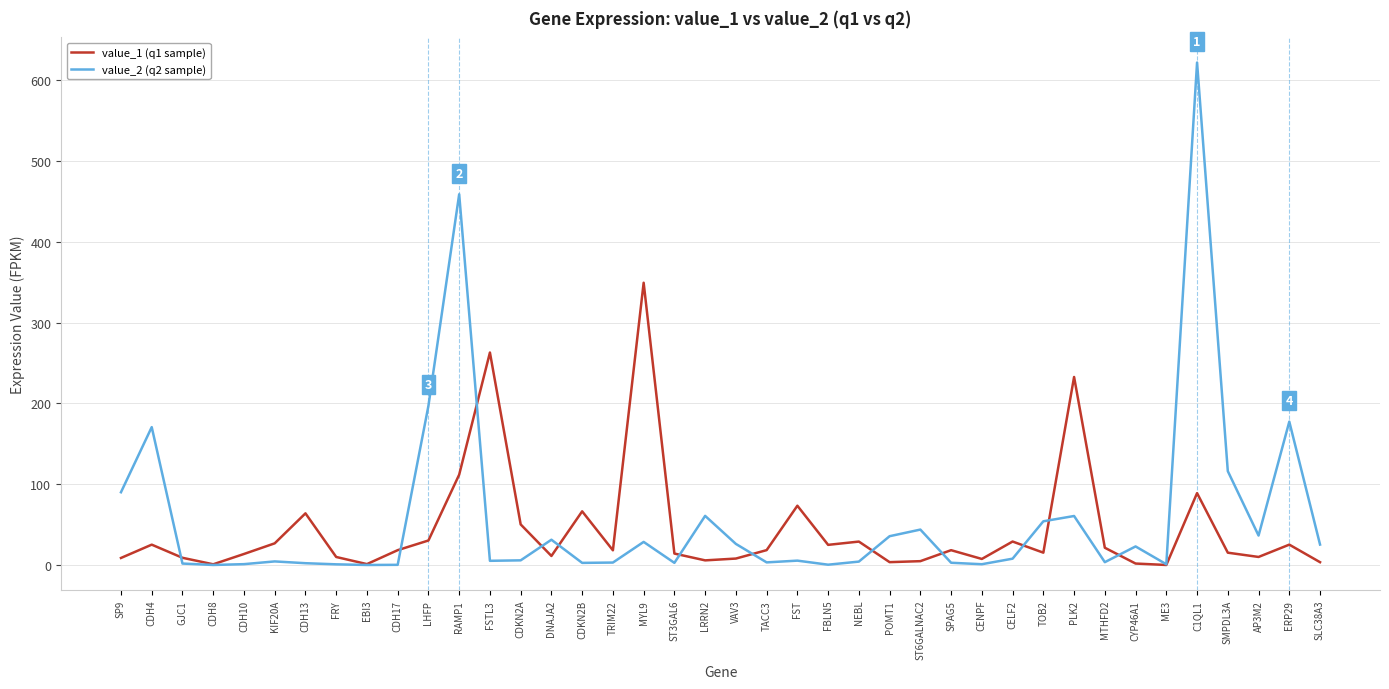

What is the sum of all value_1 (q1 sample) values?

1728.5